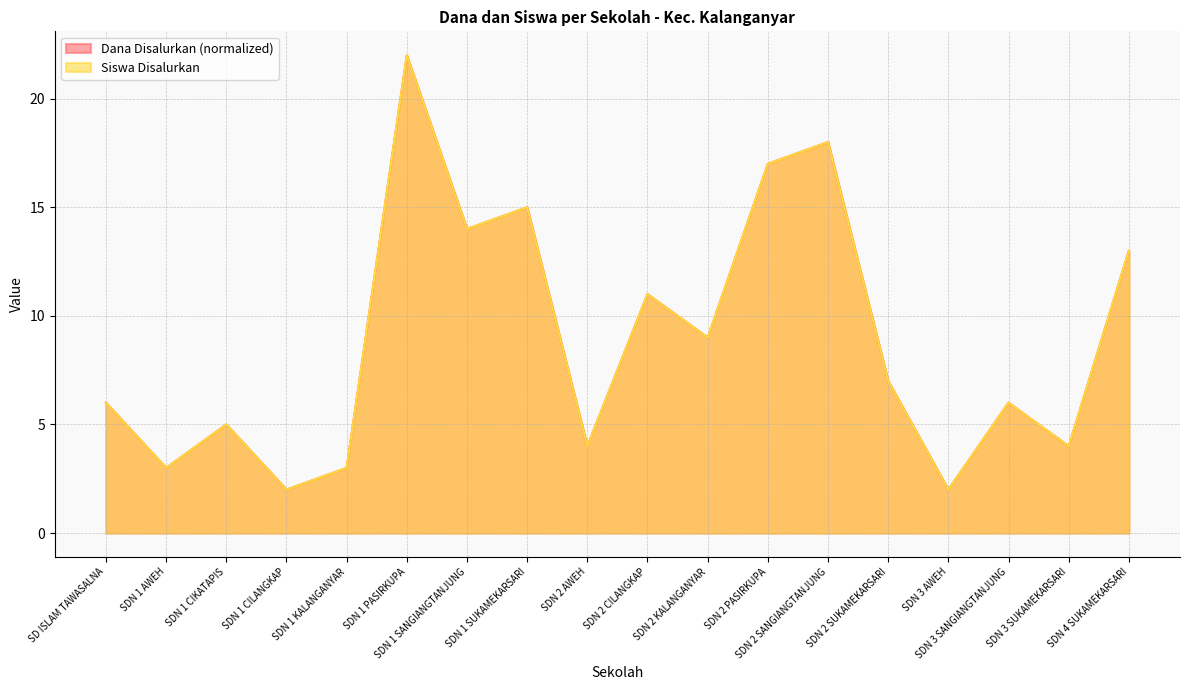

Reading left to right, what are all the values shown in this chart?

Dana Disalurkan: 6.0	3.0	5.0	2.0	3.0	22.0	14.0	15.0	4.0	11.0	9.0	17.0	18.0	7.0	2.0	6.0	4.0	13.0
Siswa Disalurkan: 6.0	3.0	5.0	2.0	3.0	22.0	14.0	15.0	4.0	11.0	9.0	17.0	18.0	7.0	2.0	6.0	4.0	13.0